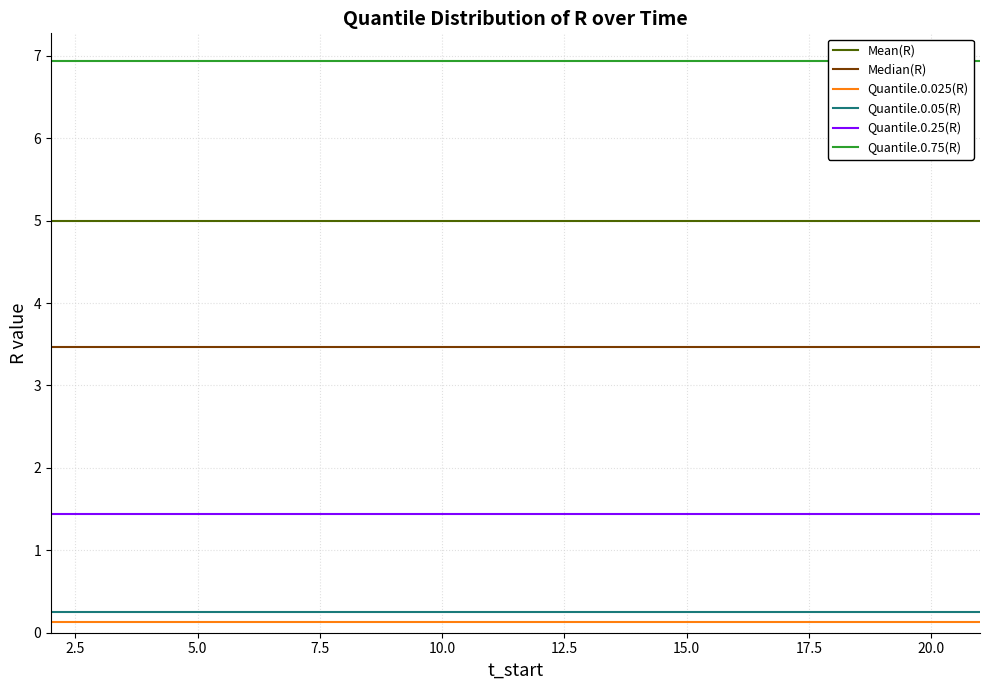

Is it true that Mean(R) equals 2.3 at 10.0?

False